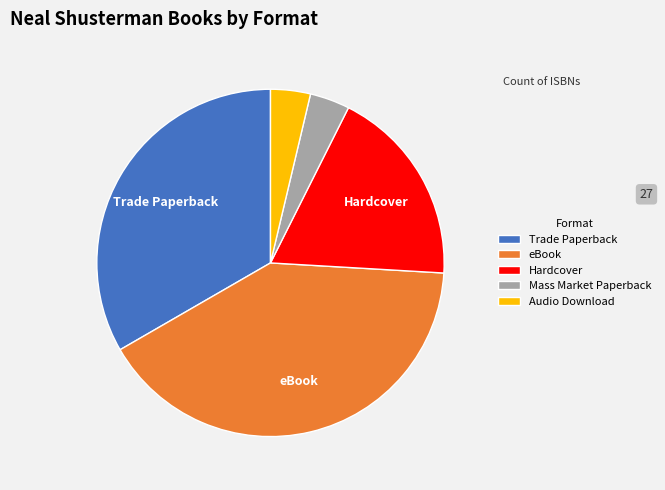

Is Audio Download the majority of the pie?

No